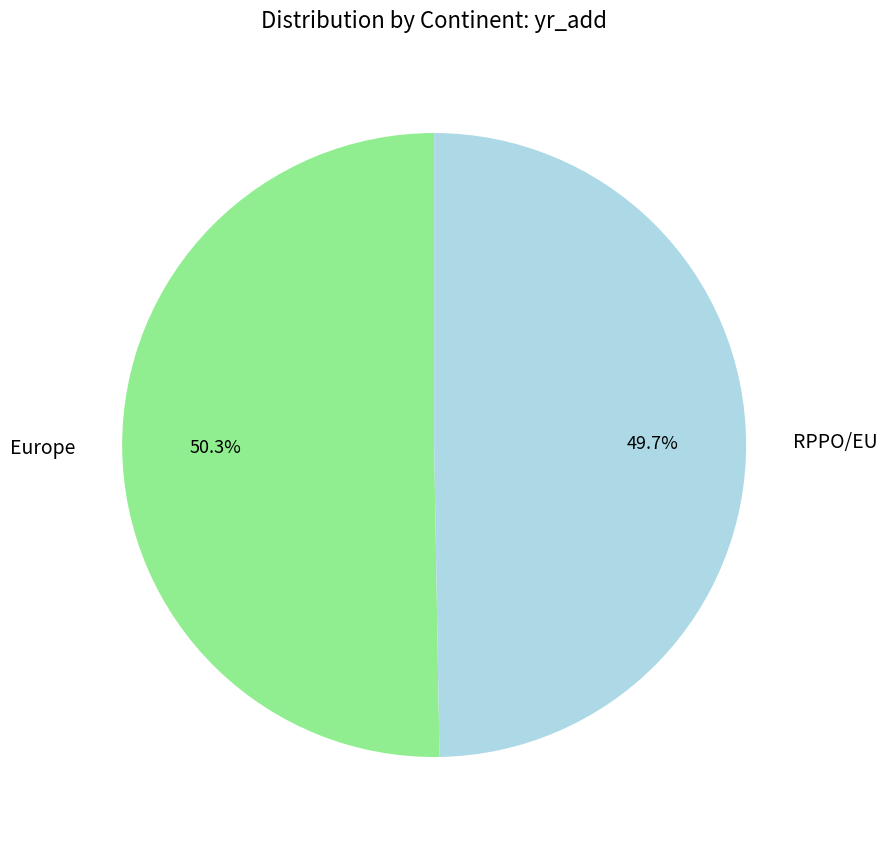

What is the largest slice in the pie chart?

Europe